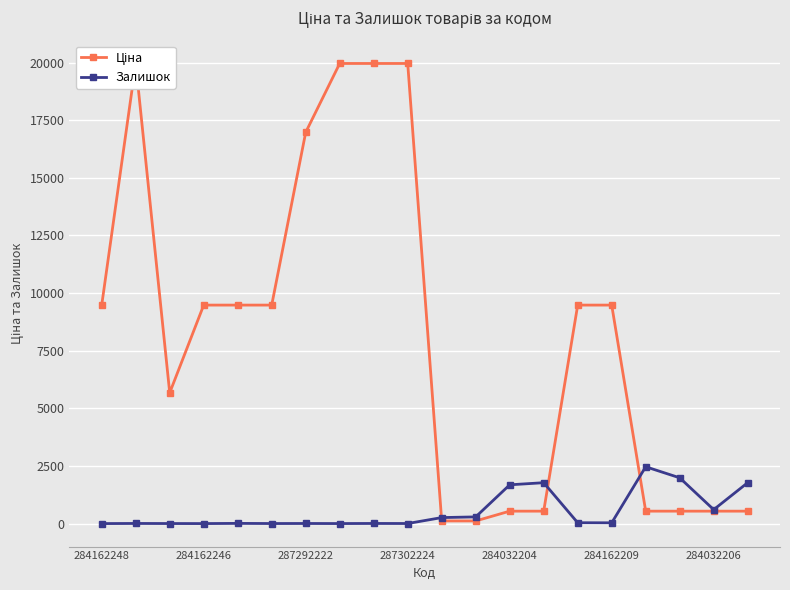

Is it true that Залишок equals 5.0 at 8?

True